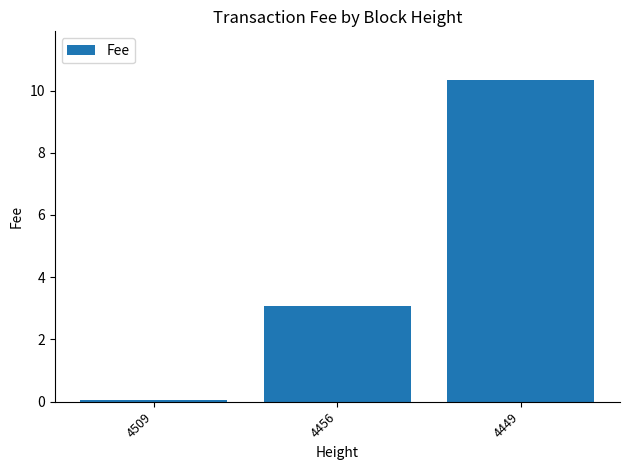

List the labels in order of value, largest first.

4449, 4456, 4509